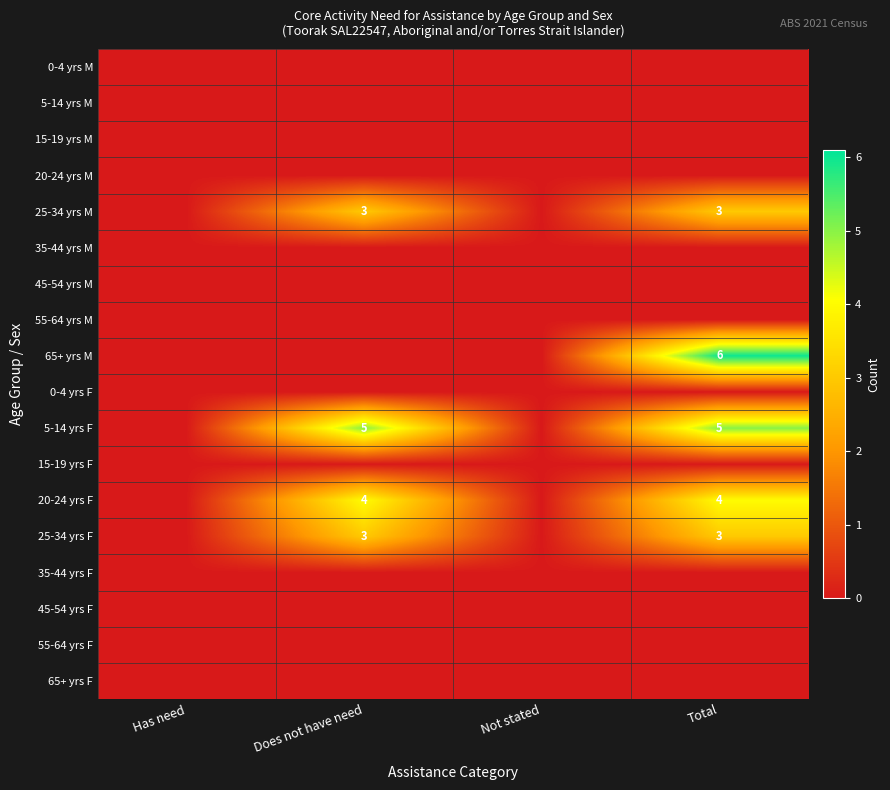

At how many categories does at least one series exceed 3?

2